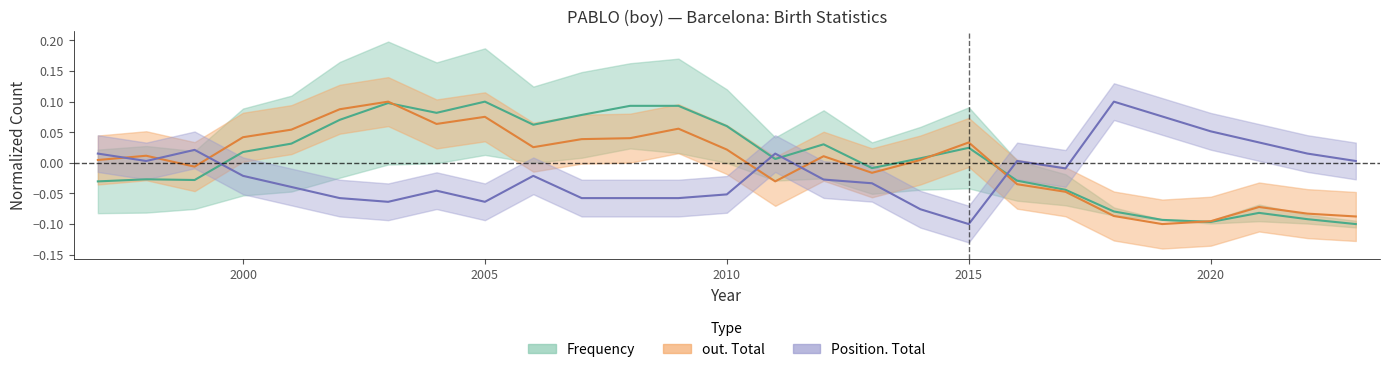

True or false: Frequency (center) and out. Total (center) intersect in this chart.

True